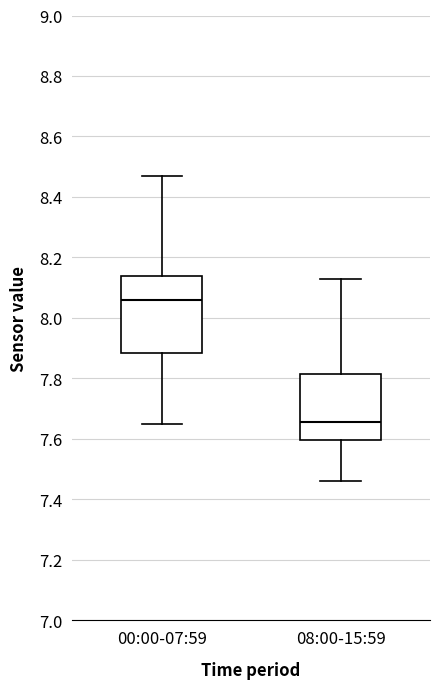

Where is the upper edge of the box for 08:00-15:59 on the y-axis? The values are not printed on the chart, so give them approximately, as read against the axis.

7.82